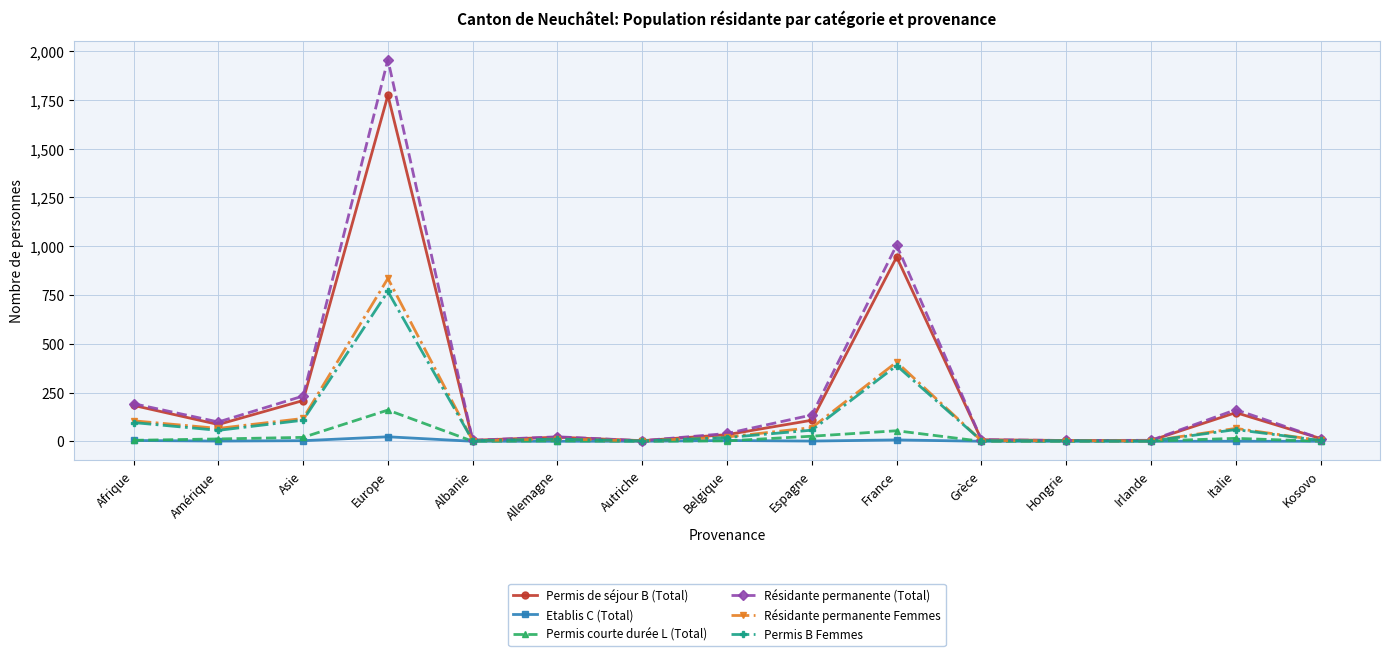

Does the chart display data point markers on the line(s)?

Yes